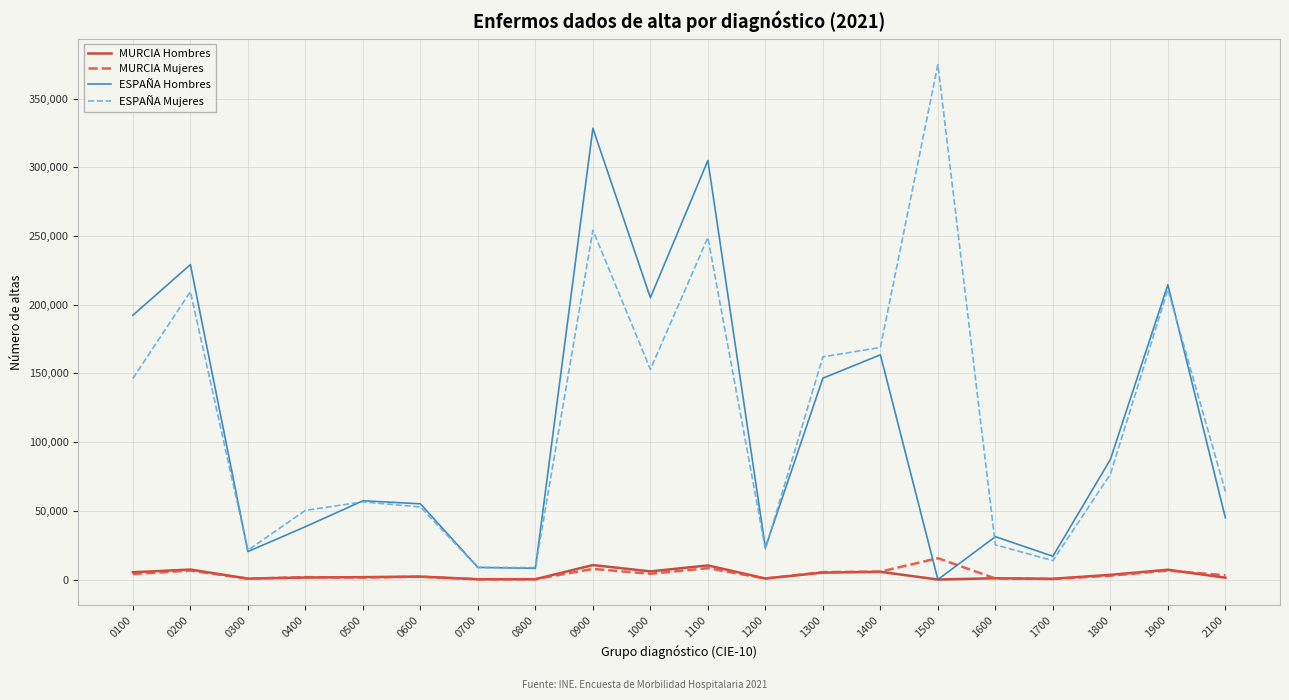

Which series changed the most between 1100 and 1300?

ESPAÑA Hombres